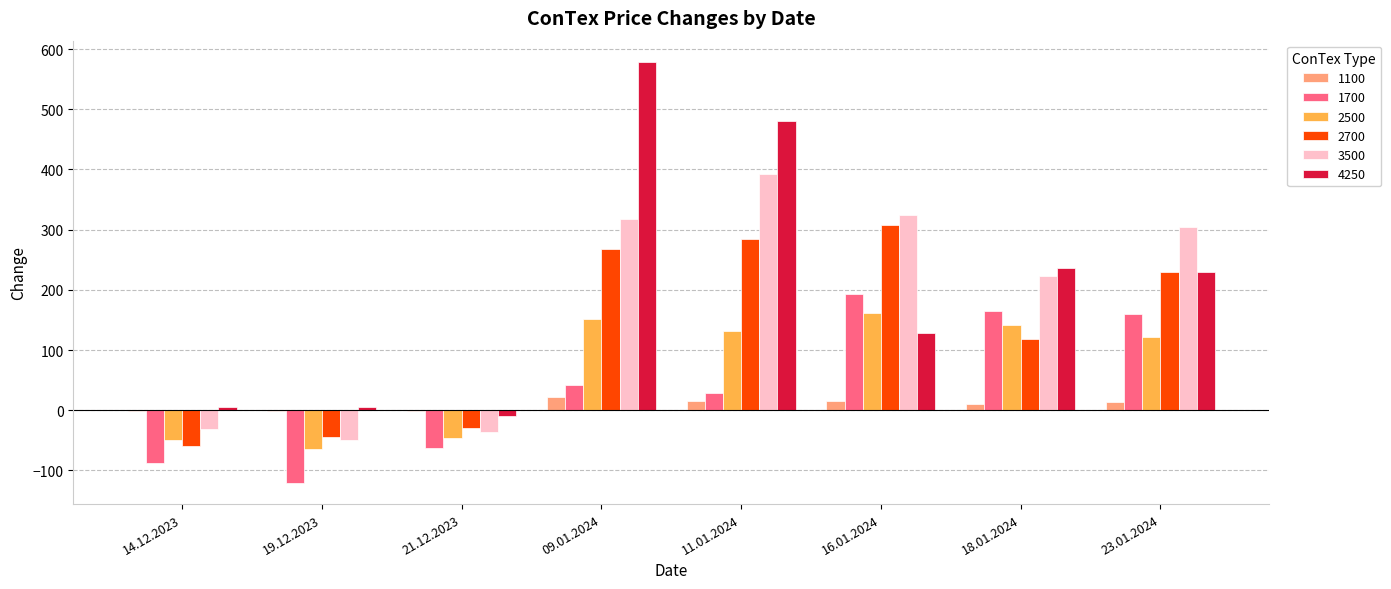

What is the difference between the 4250 values at 14.12.2023 and 18.01.2024?

232